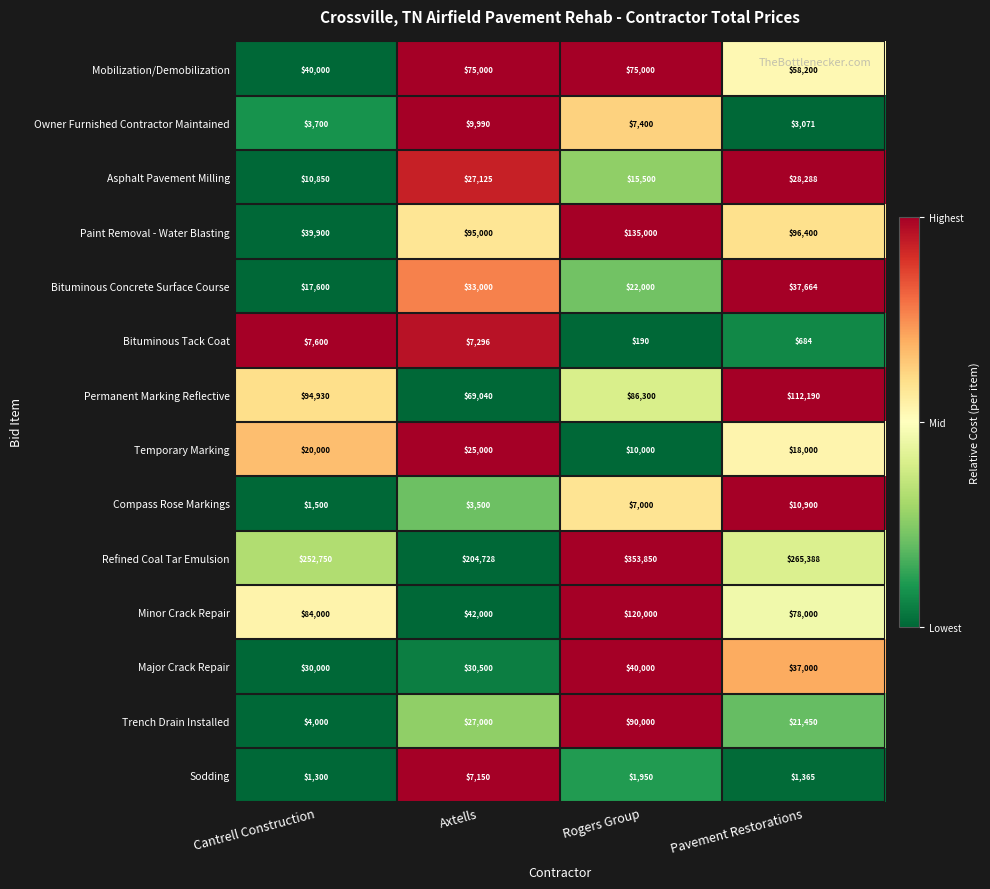

At which label does Refined Coal Tar Emulsion first exceed 265388?

Rogers Group